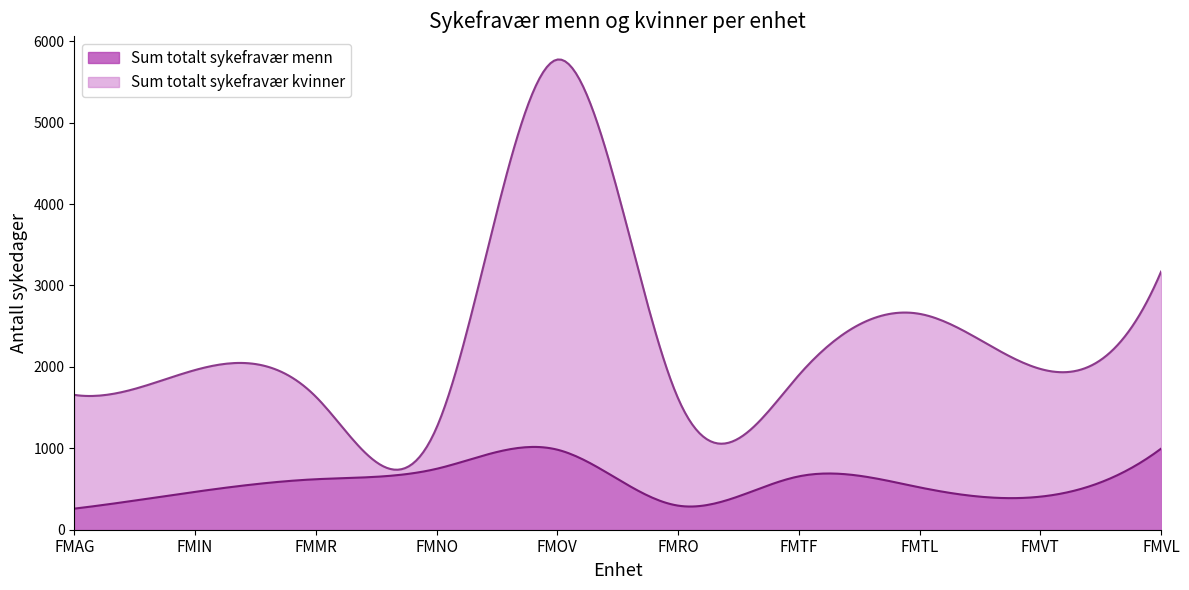

How many lines are shown in the chart?

2